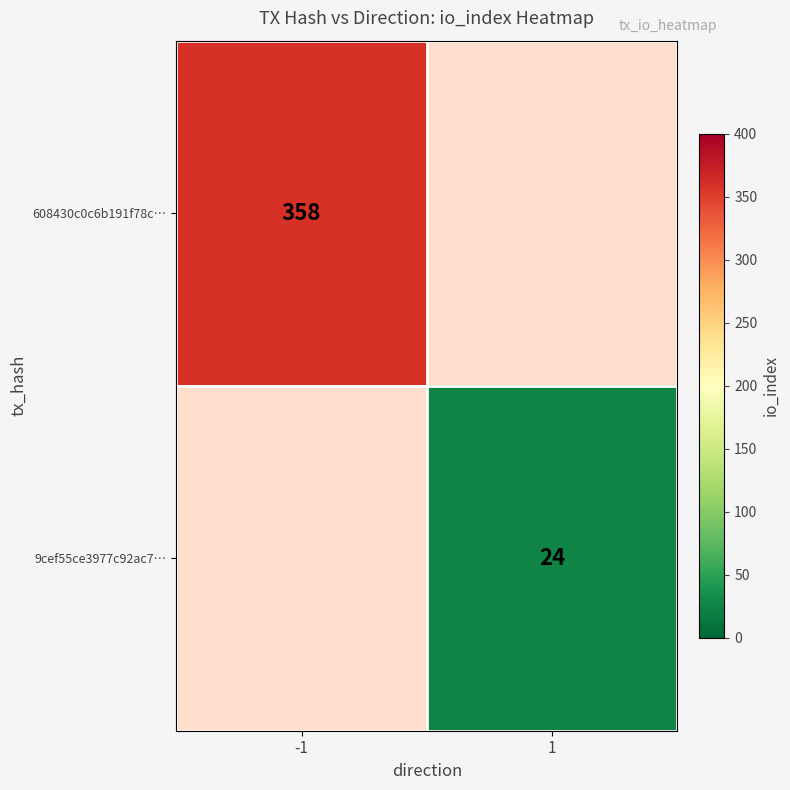

The 9cef55ce3977c92ac7… series shows 8 at 1. True or false?

False